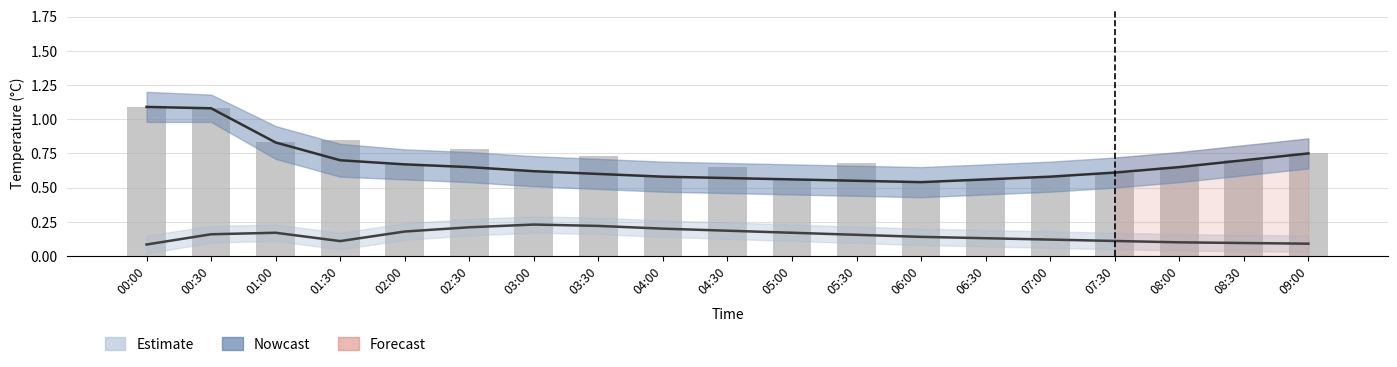

List the labels in order of value, smallest first.

06:00, 05:00, 06:30, 04:00, 07:00, 07:30, 03:00, 04:30, 08:00, 02:00, 05:30, 08:30, 03:30, 09:00, 02:30, 01:00, 01:30, 00:30, 00:00